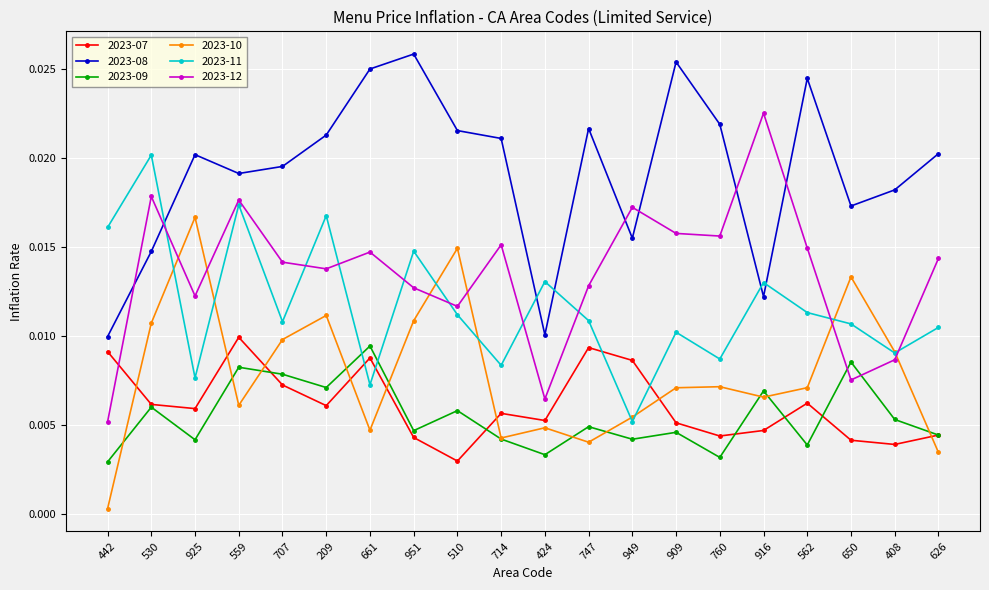

What is the label of the 11th point from the right?

714